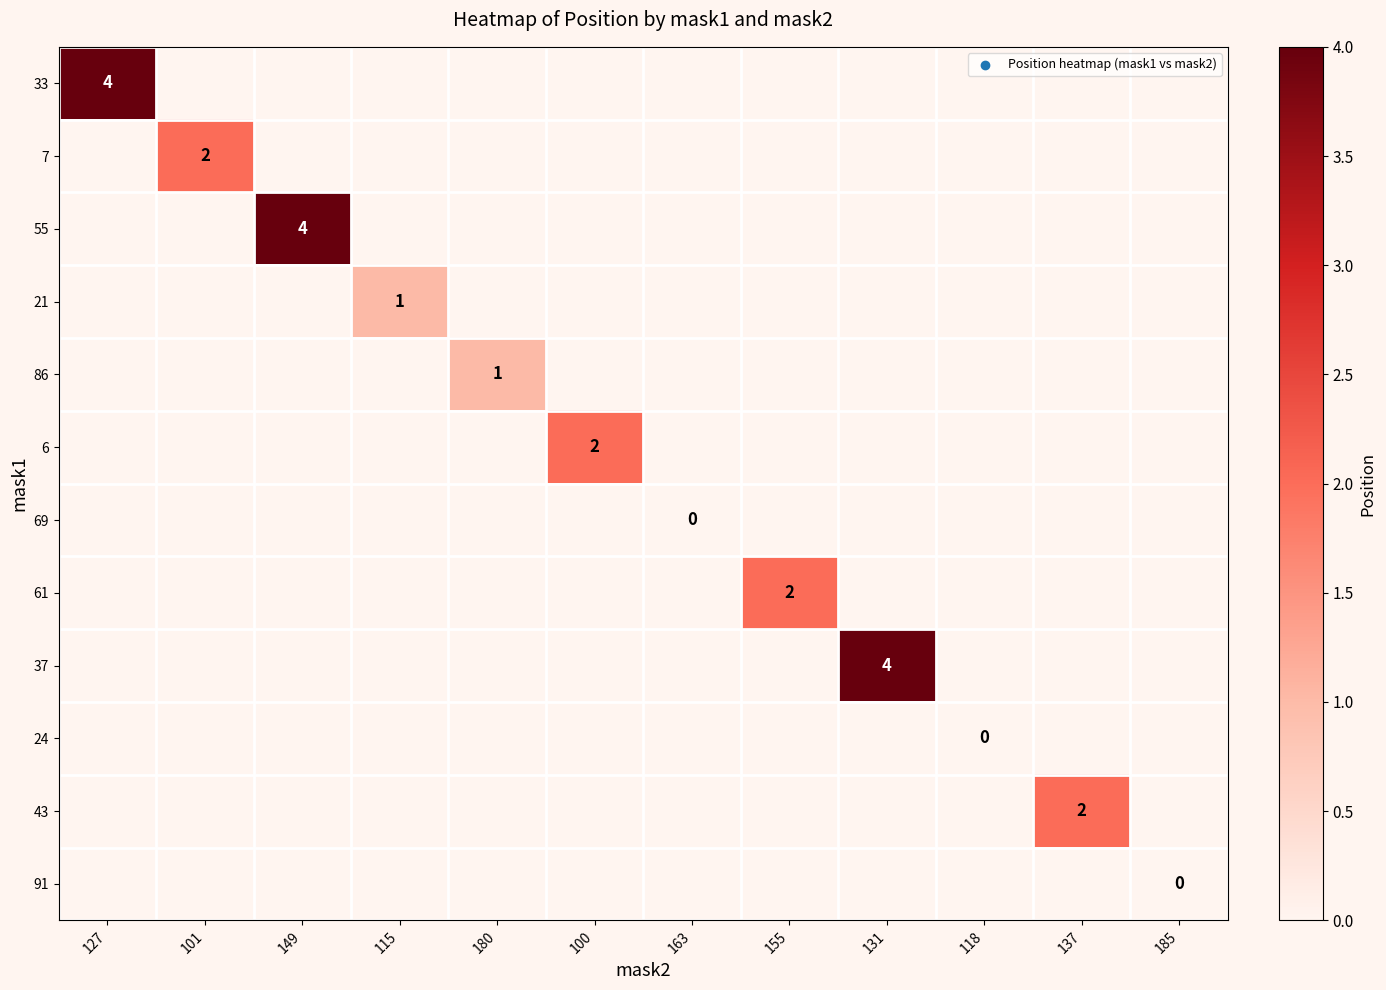

At how many categories does at least one series exceed 2?

3